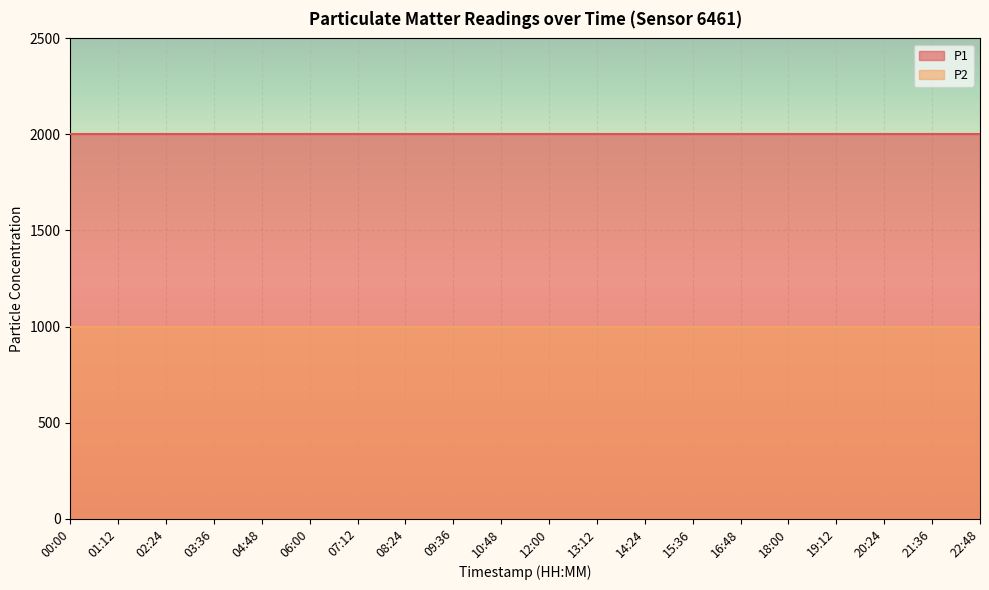

Which category has the highest value in the P2 series?

00:00